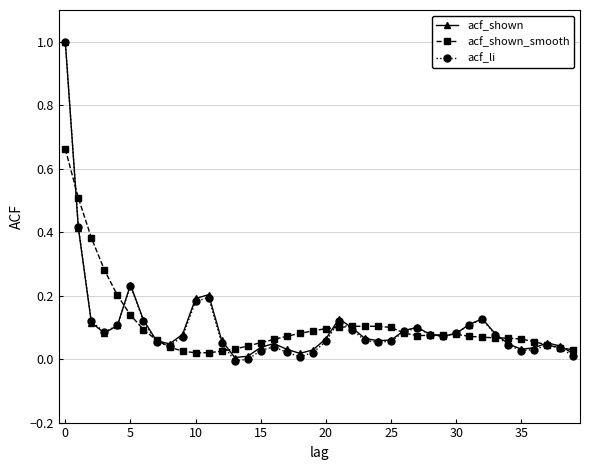

Which series has the largest range (max minus min)?

acf_li